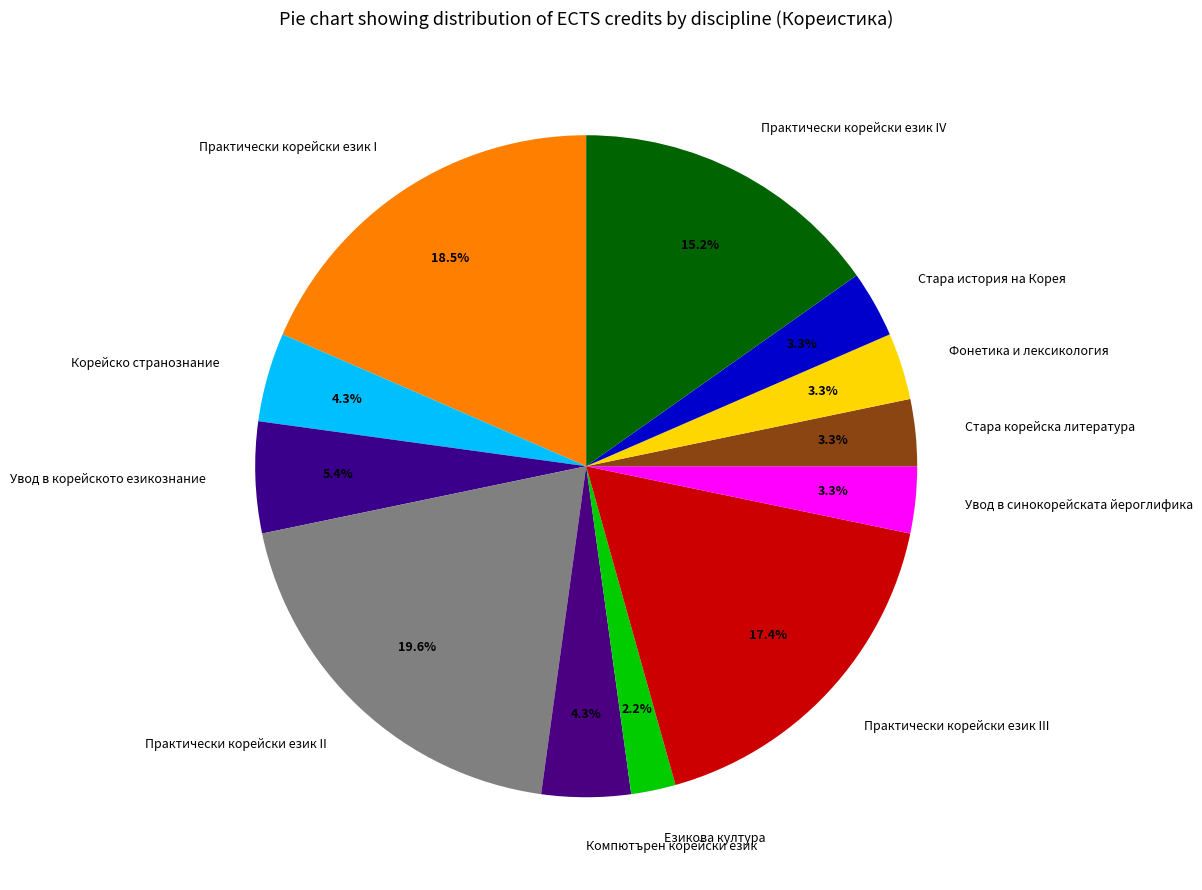

Does Практически корейски език IV account for over 50% of the chart?

No